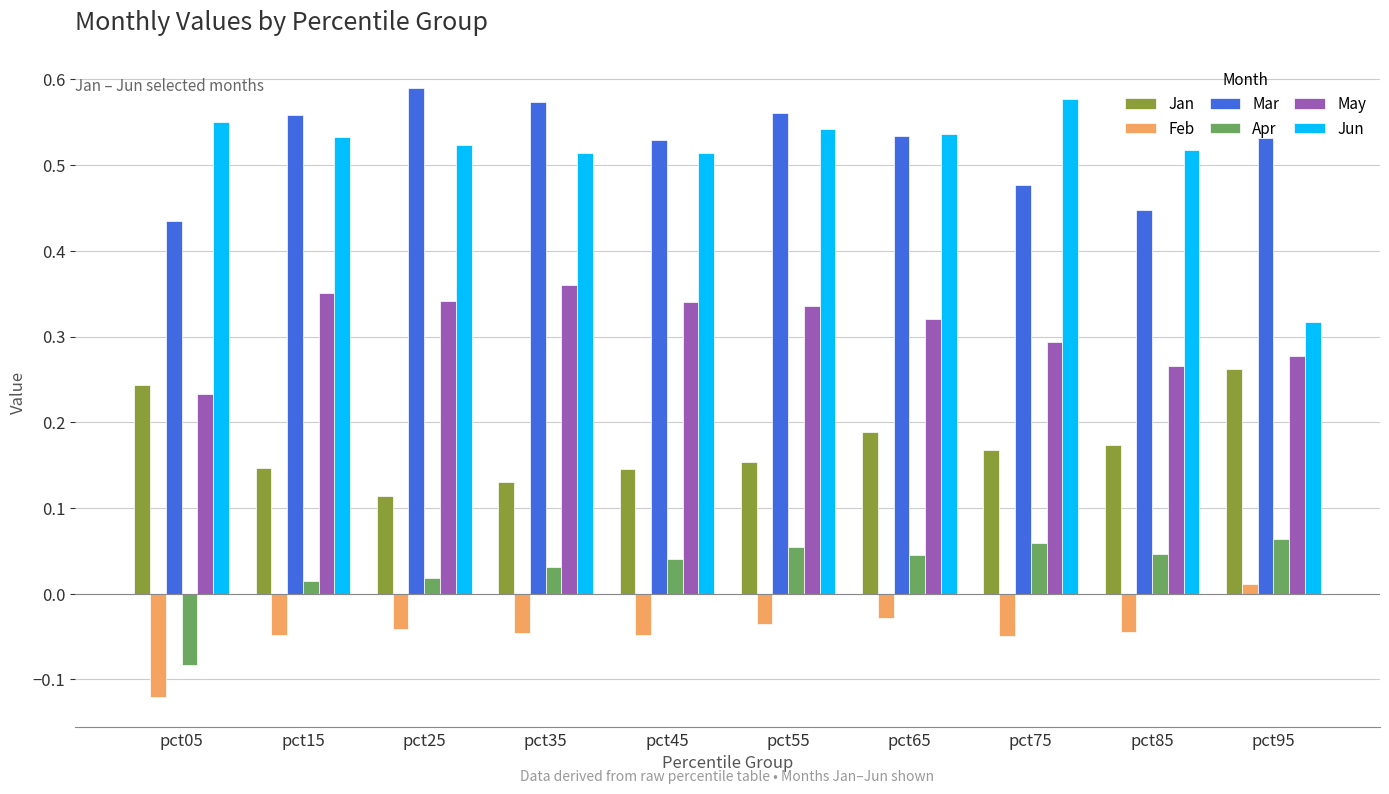

Which series has the largest range (max minus min)?

Jun